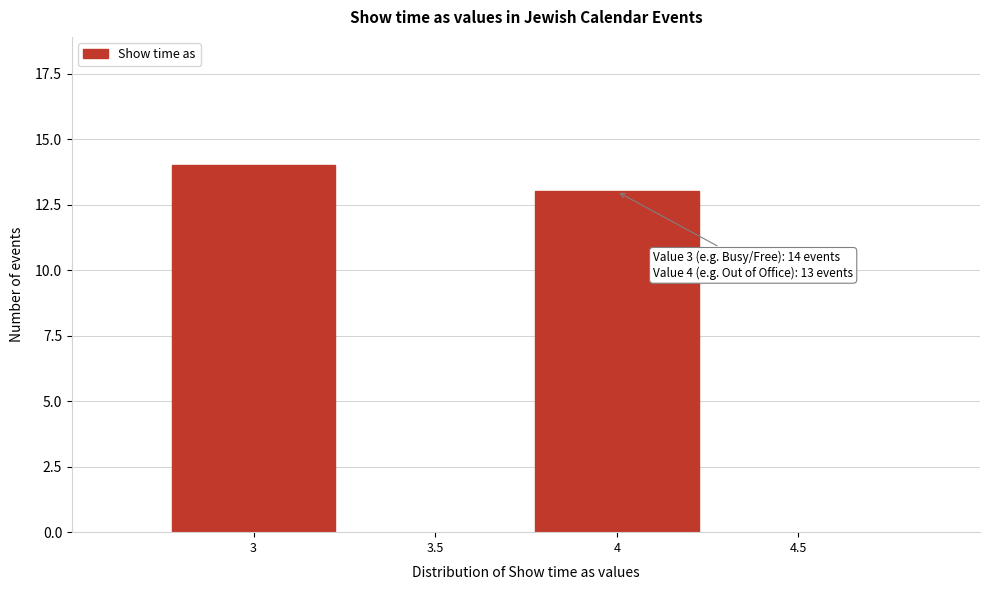

Reading right to left, list all the values displayed in this chart.

4=13	3=14